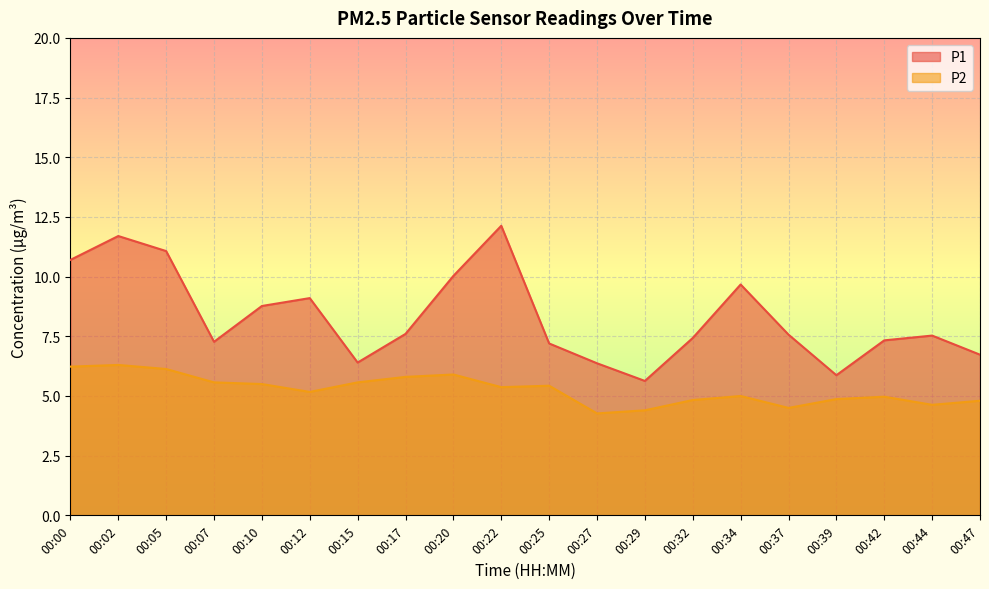

How many values in the P2 series are below 5?

8